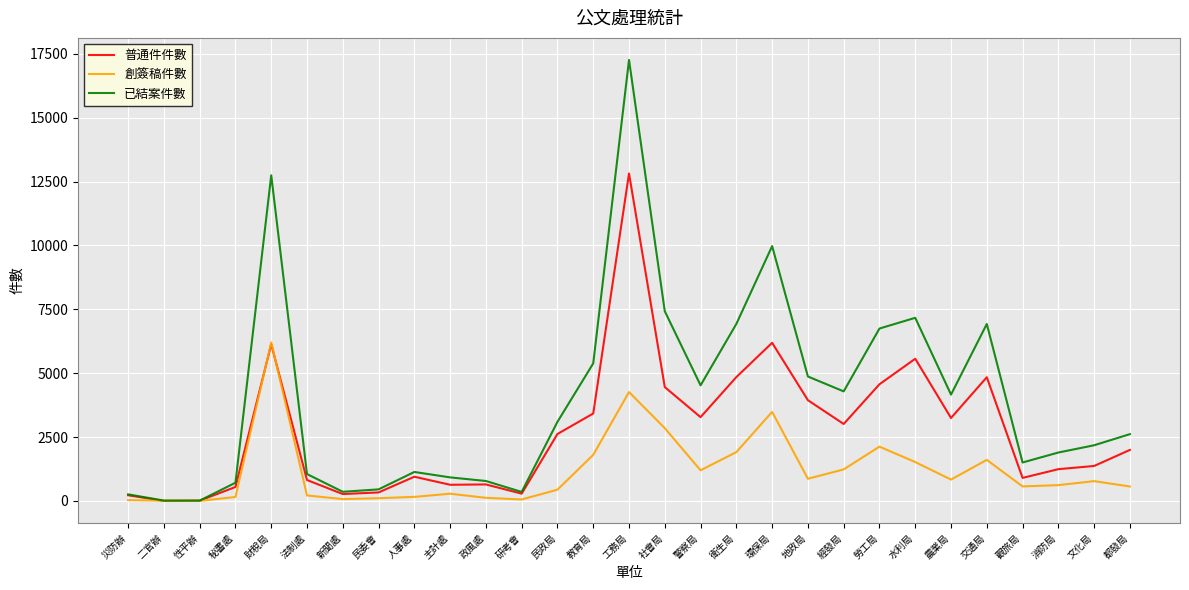

Which series has the widest spread of values?

已結案件數